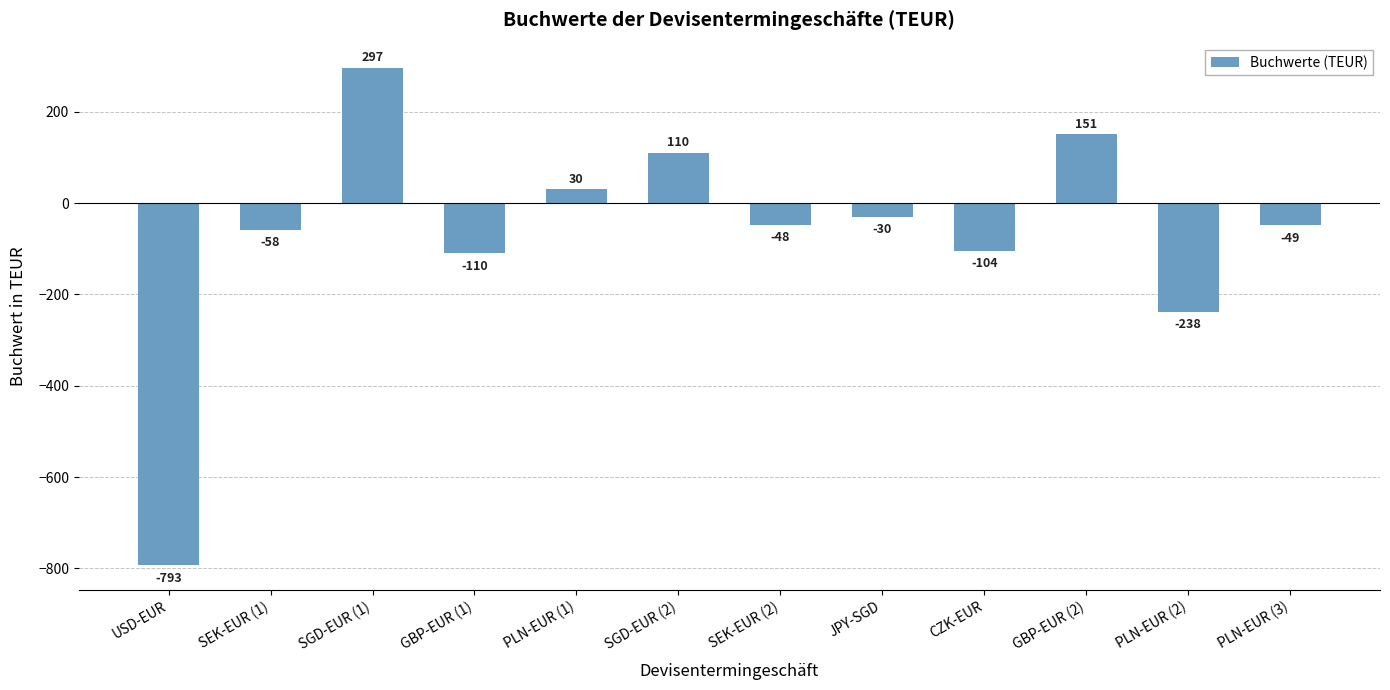

What is the label of the 10th bar from the left?

GBP-EUR (2)